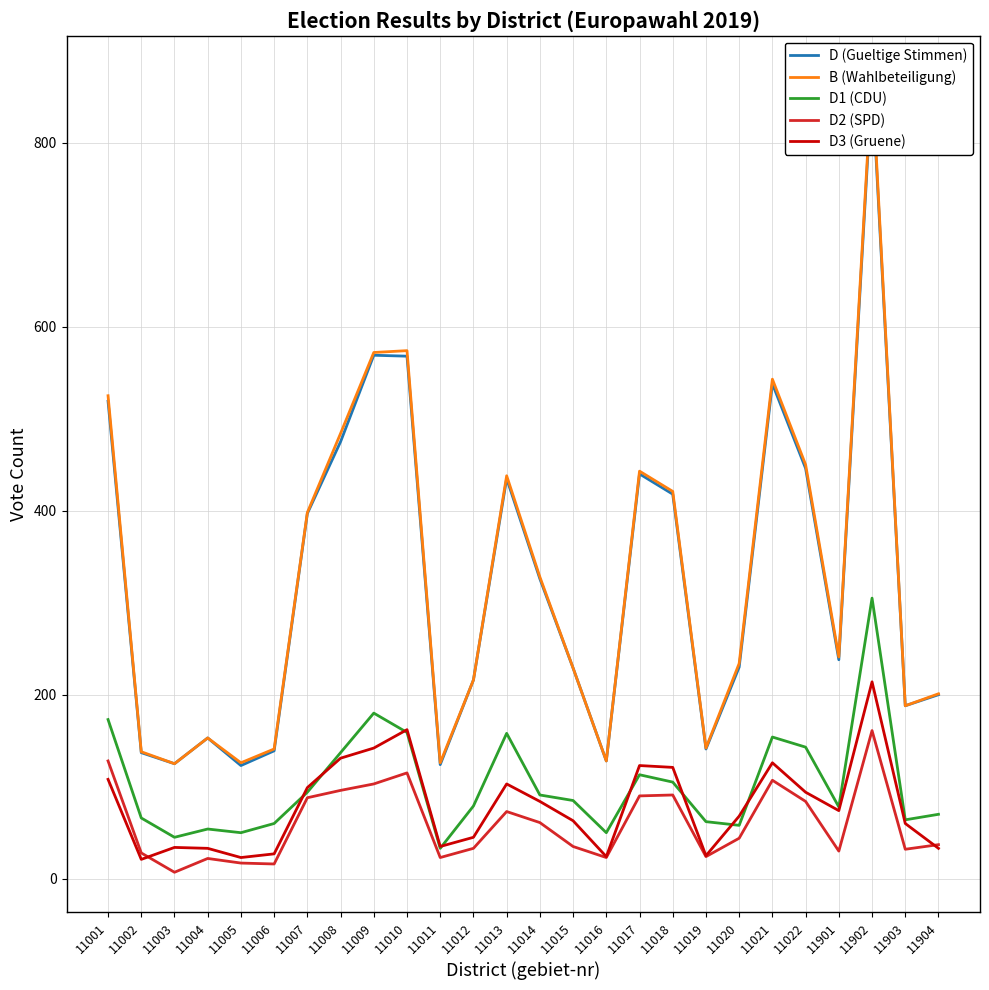

Which series has the largest total across all categories?

B (Wahlbeteiligung)